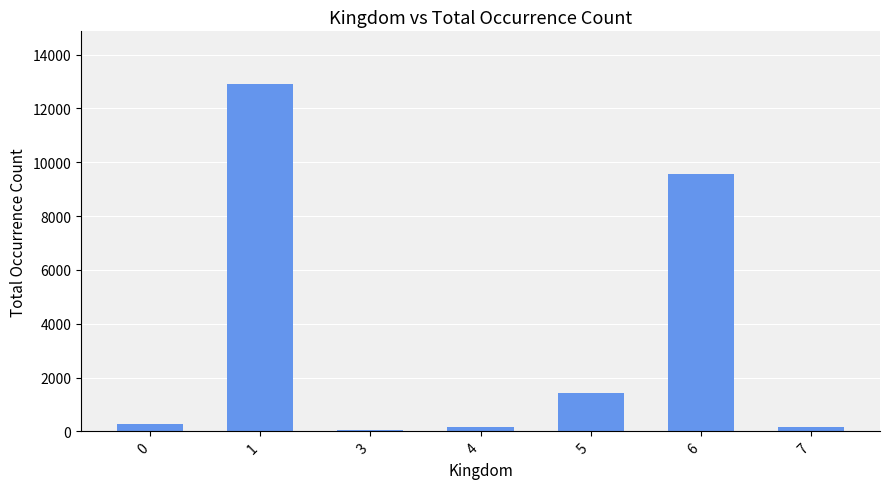

Where is the data nearest to the value 6482?

6